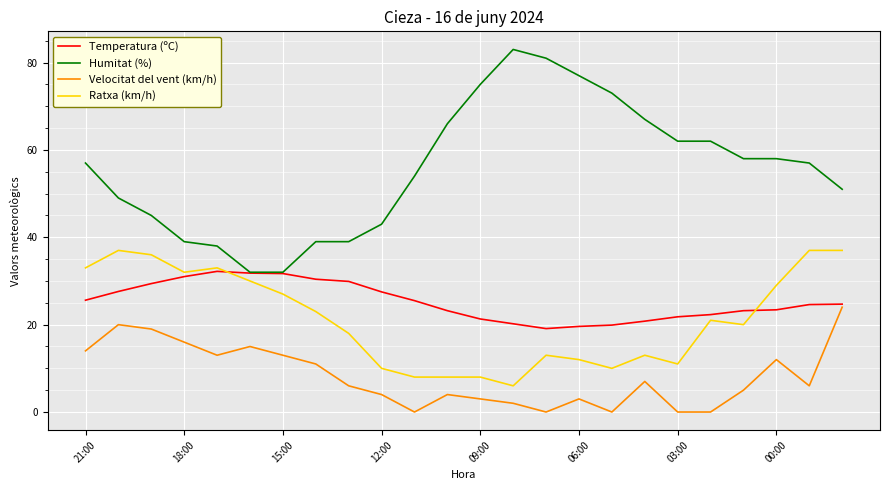

Which series has the largest range (max minus min)?

Humitat (%)